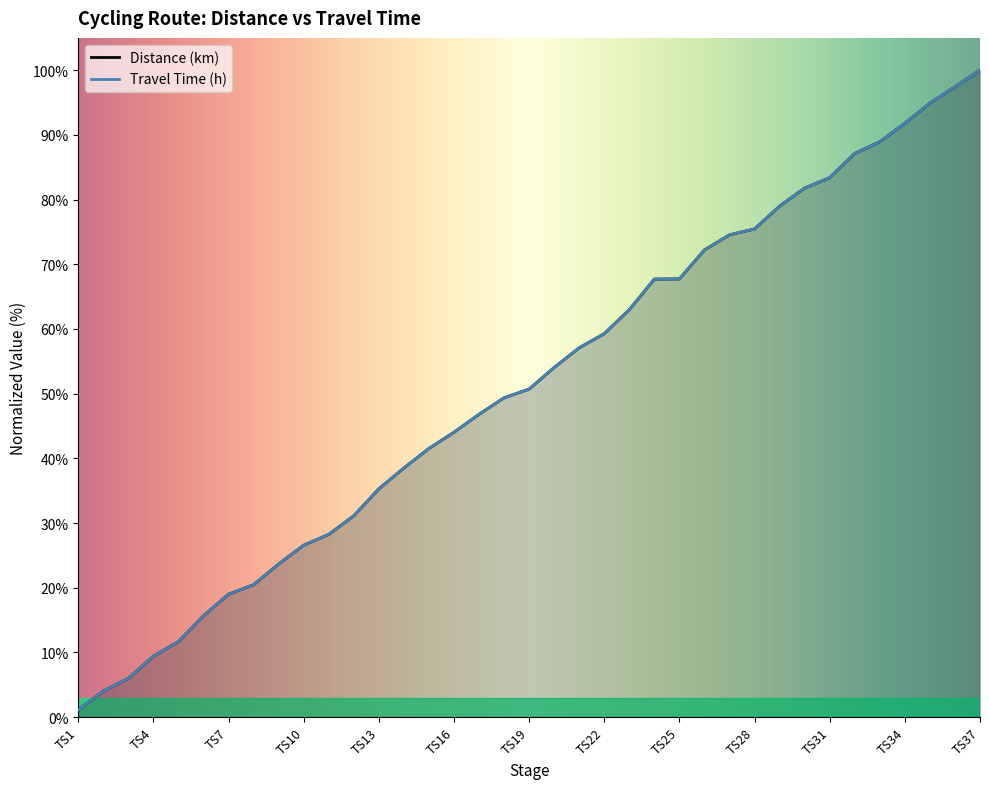

Is it true that Travel Time (h) equals 9.4 at TS4?

True